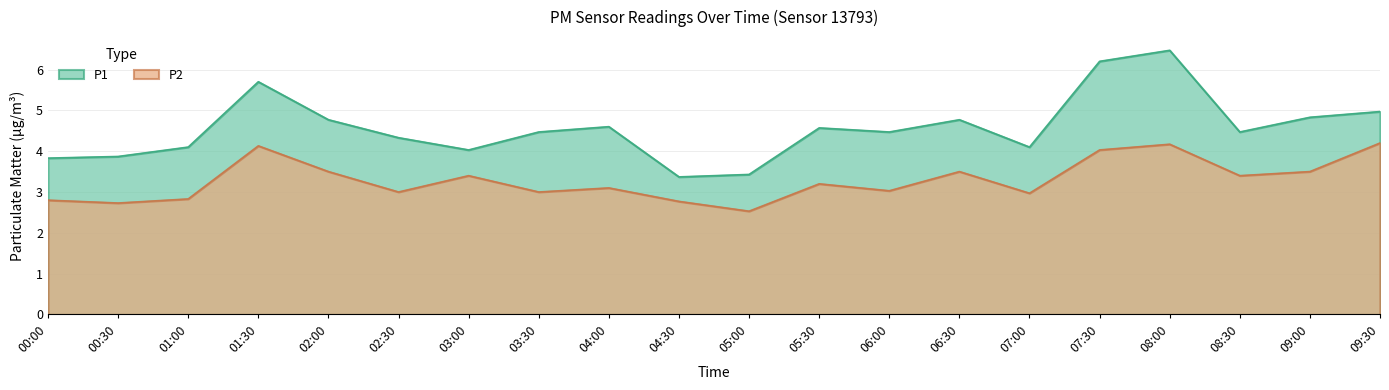

Rank the series by their maximum value, from highest to lowest.

P1, P2